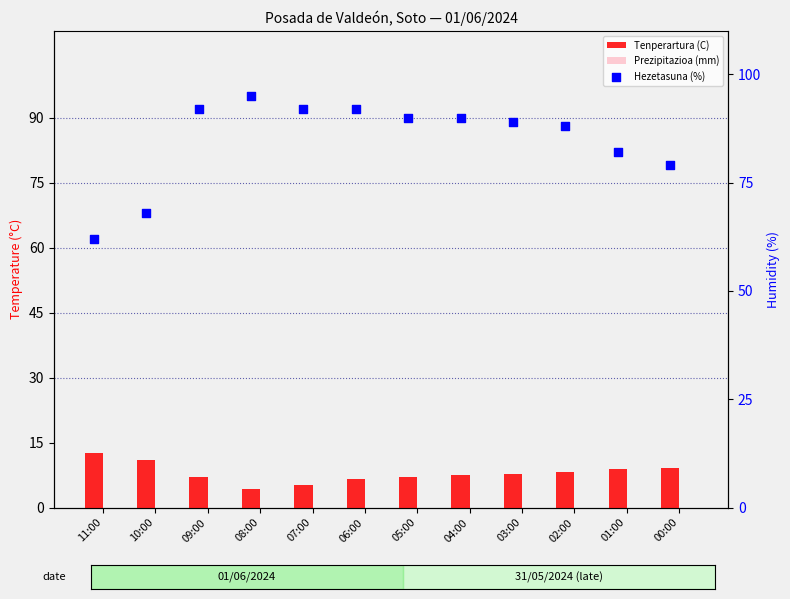

At how many categories does at least one series exceed 41?

12